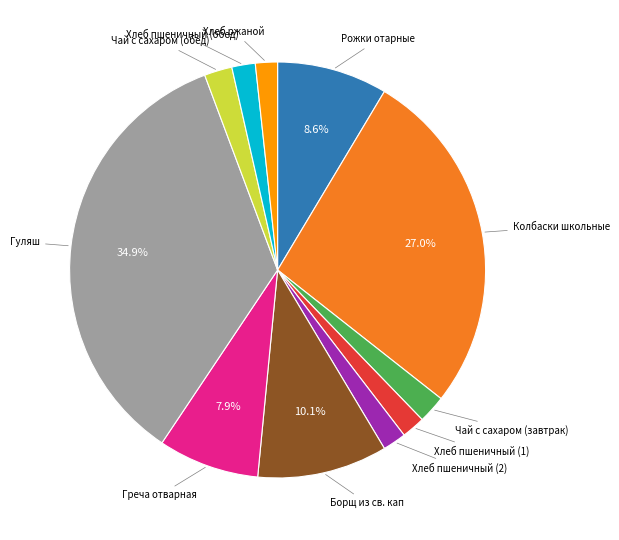

Which category has the biggest portion of the pie?

Гуляш